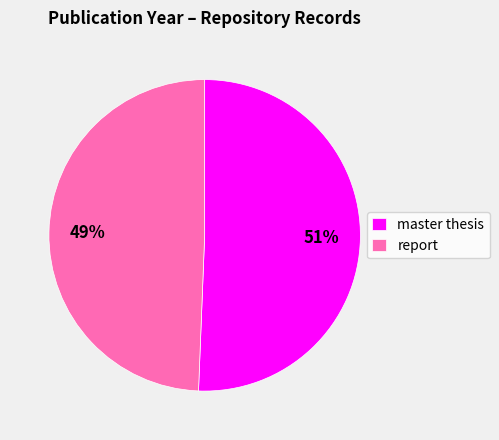

Which category has the biggest portion of the pie?

master thesis